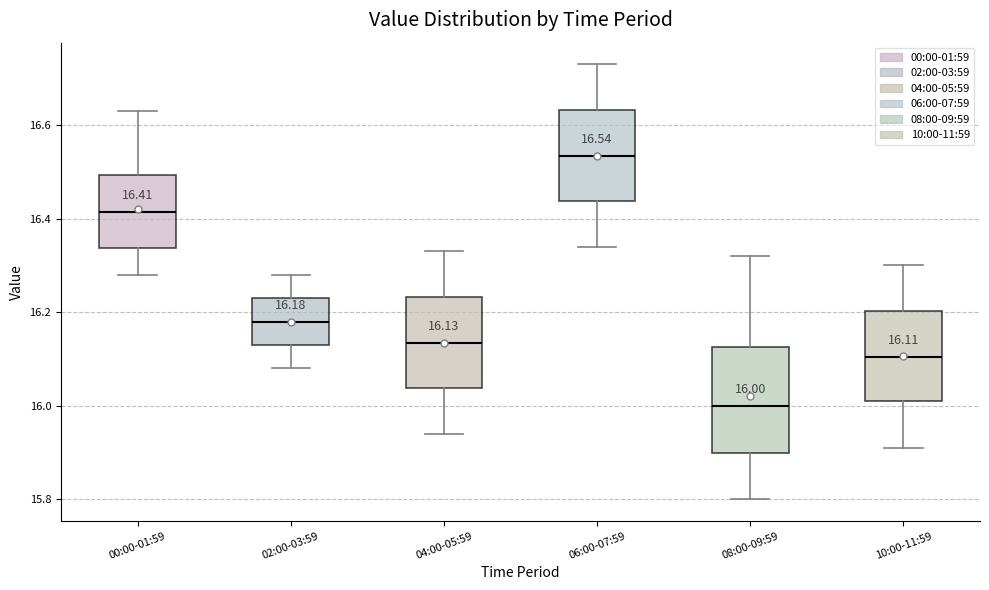

Comparing the boxes themselves (not the whiskers), which one is the tallest?

08:00-09:59